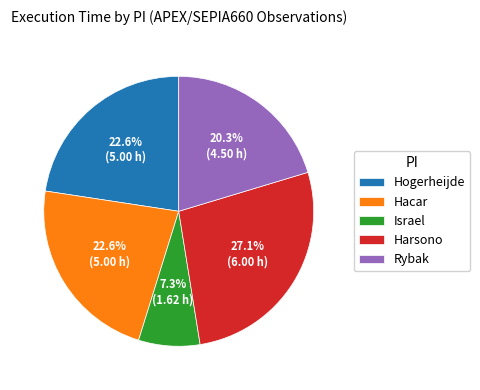

To the nearest percent, what portion does Hogerheijde represent?

23%